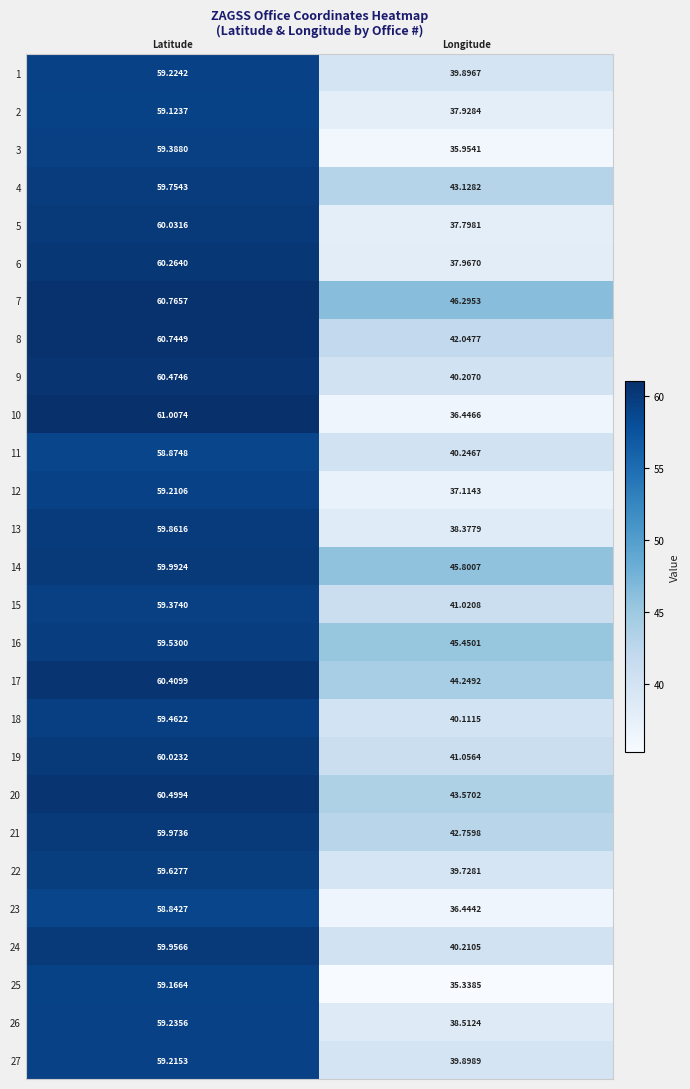

Which series changed the most between Latitude and Longitude?

10